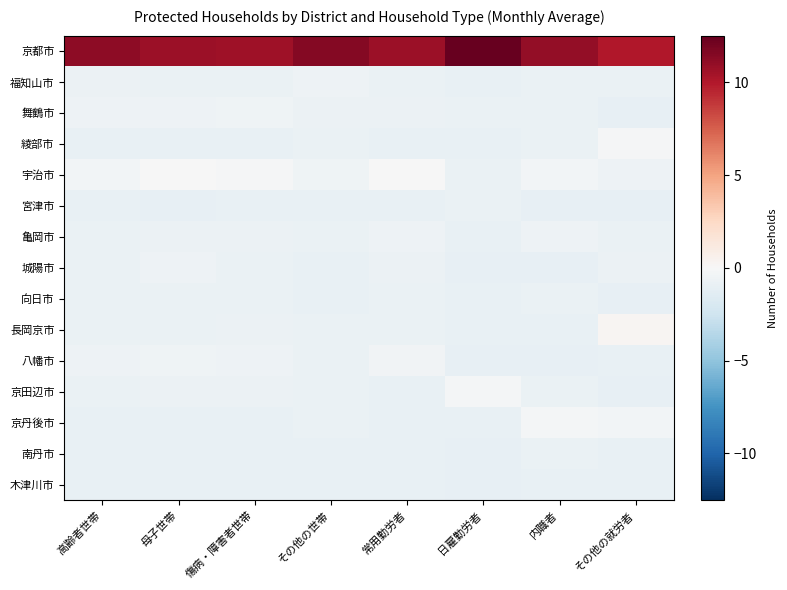

At which category is the sum across all series the highest?

日雇勤労者